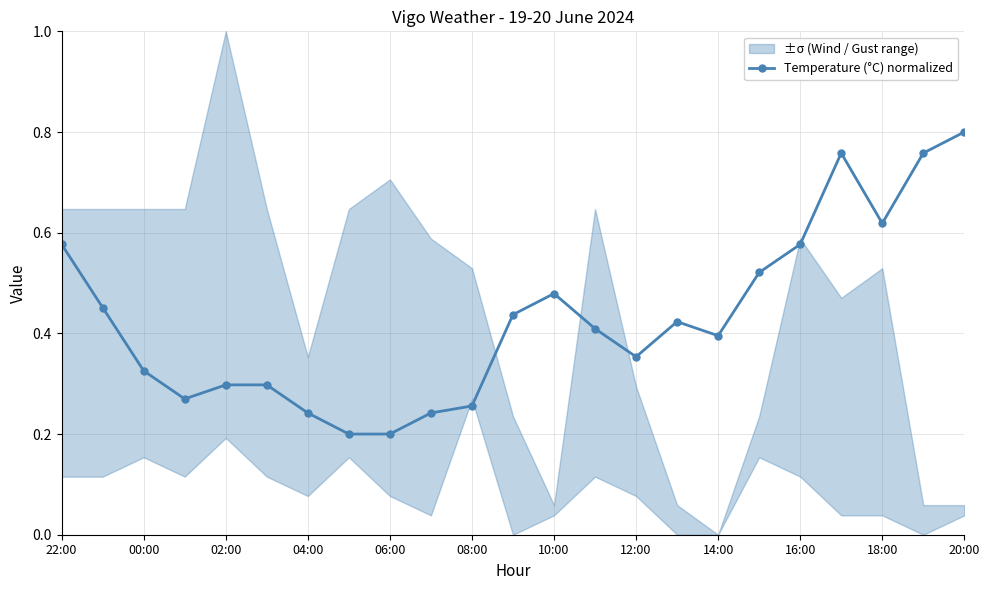

The chart shows a value of 0.8 at 17. True or false?

False